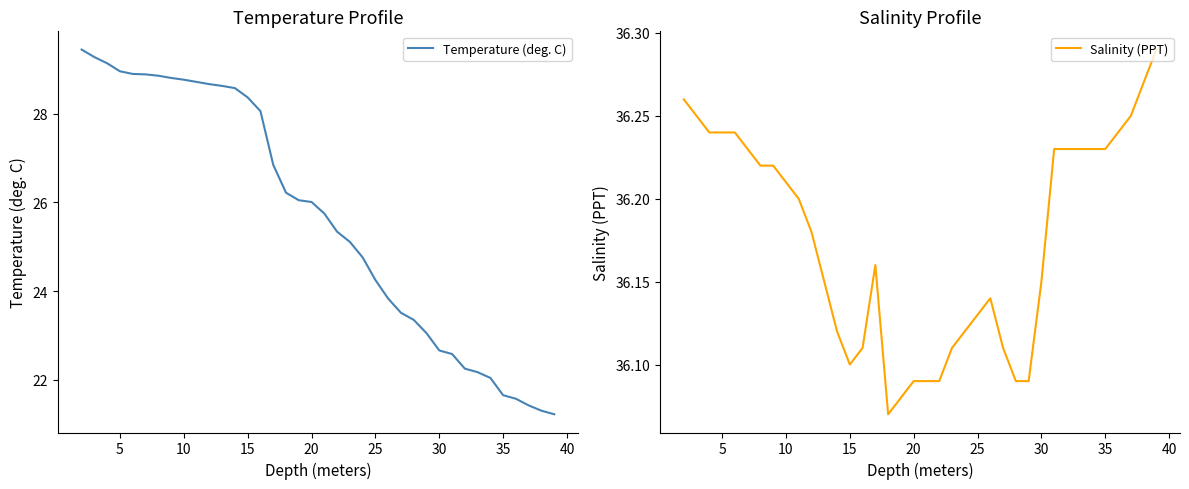

What is the maximum value shown in the chart?

36.3